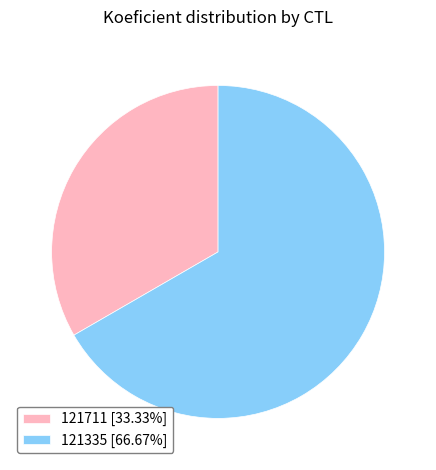

Which slice is the largest?

121335